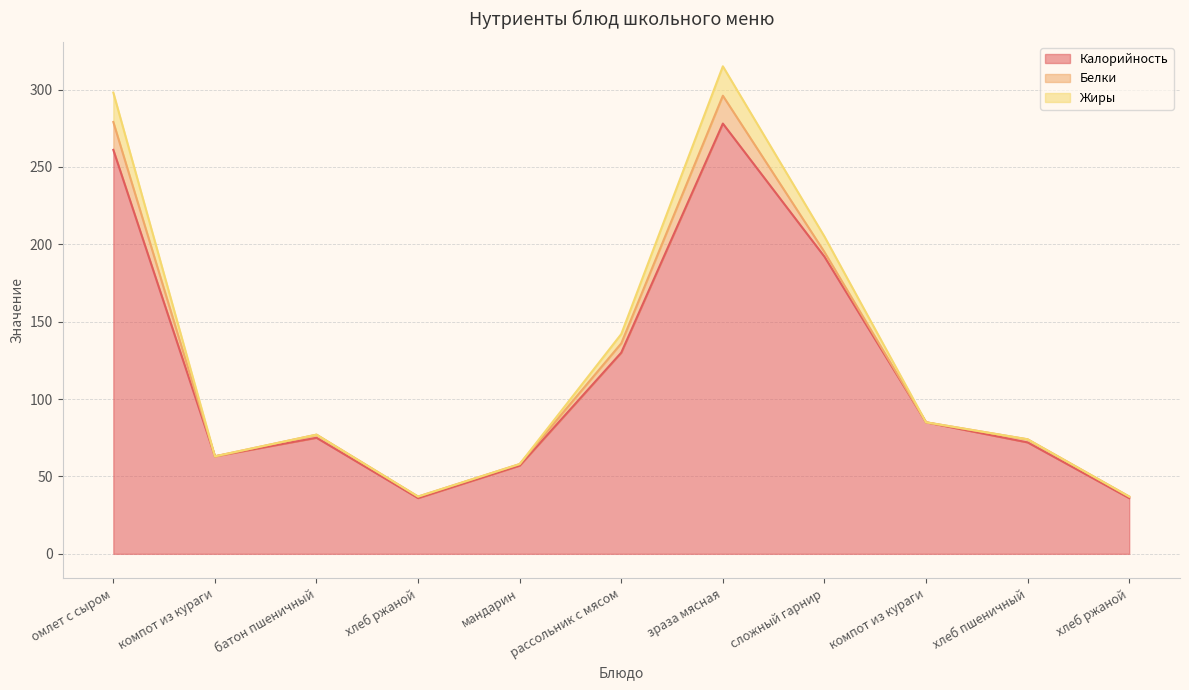

What is the label of the 2nd point from the left?

компот из кураги